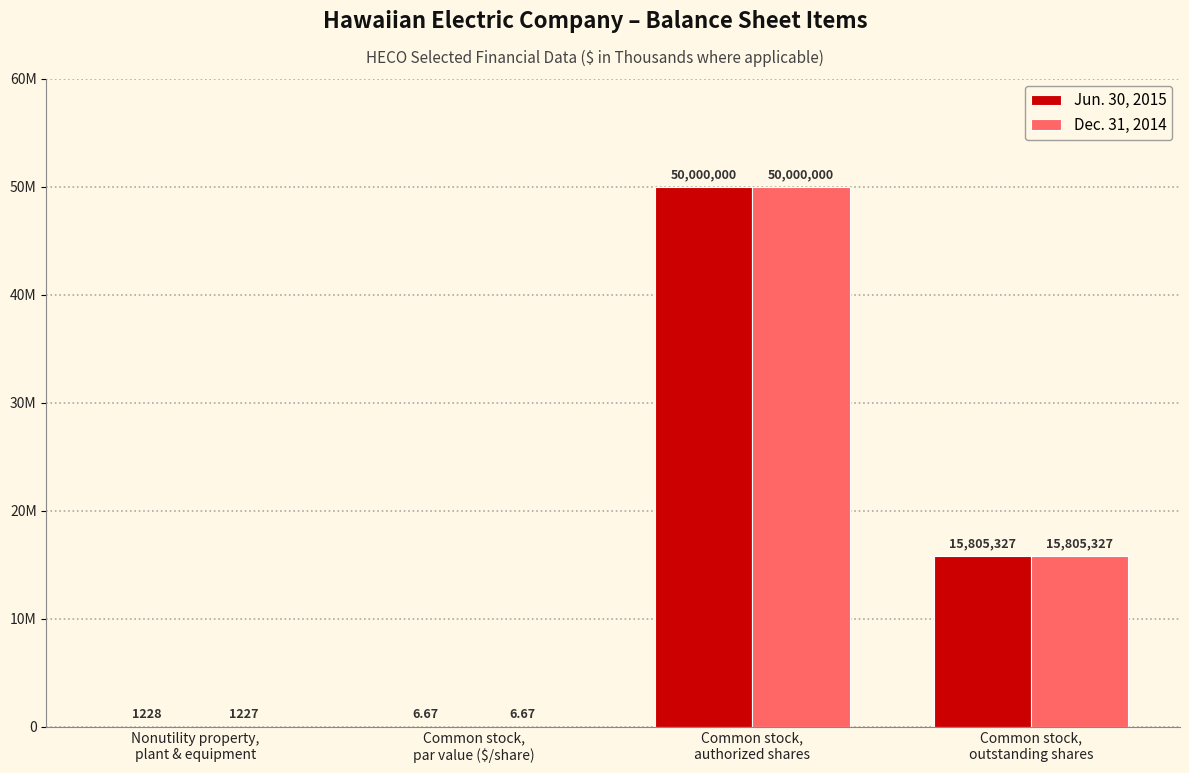

What are all the series names shown in the legend?

Jun. 30, 2015, Dec. 31, 2014